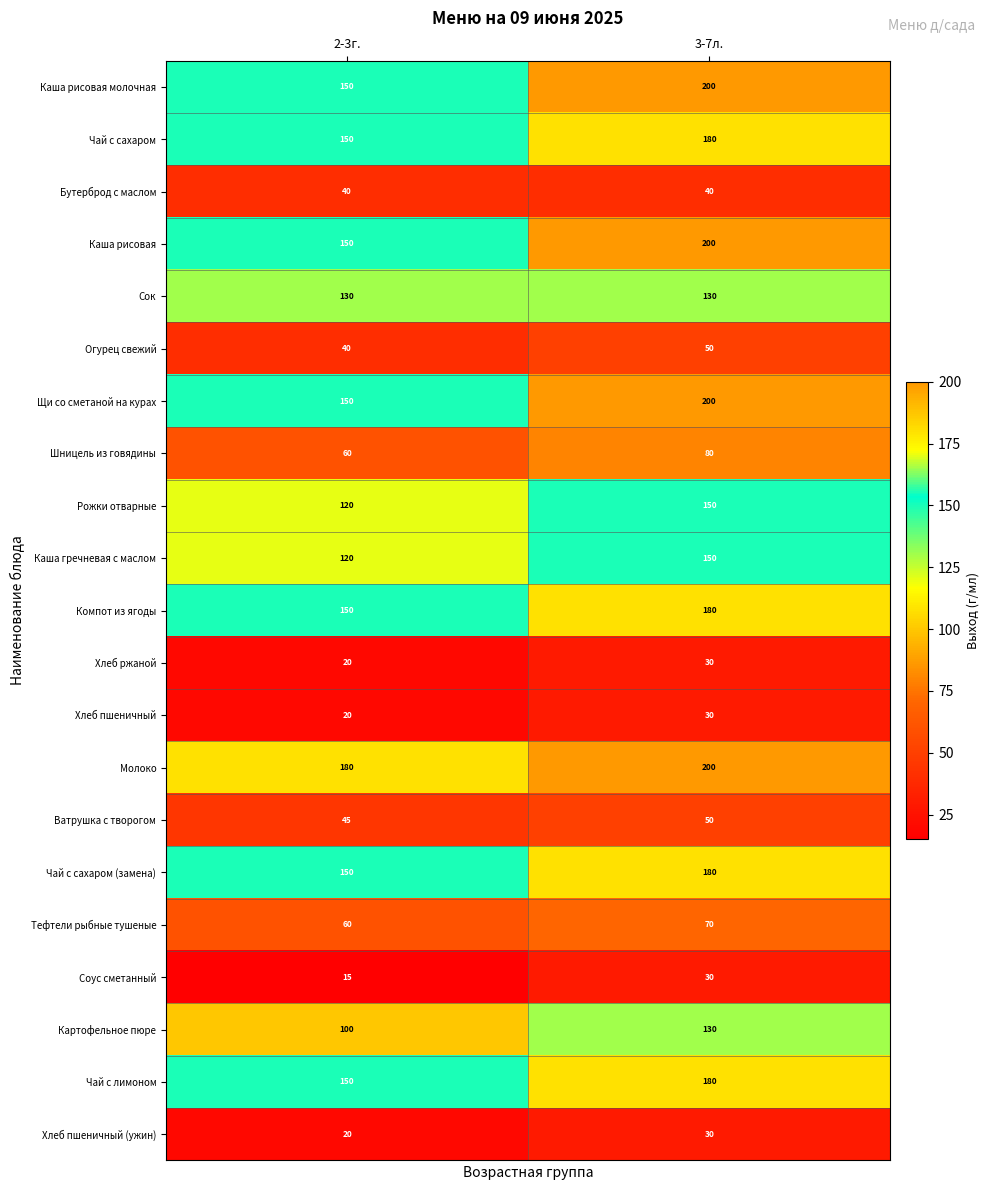

What is the greatest value displayed?

200